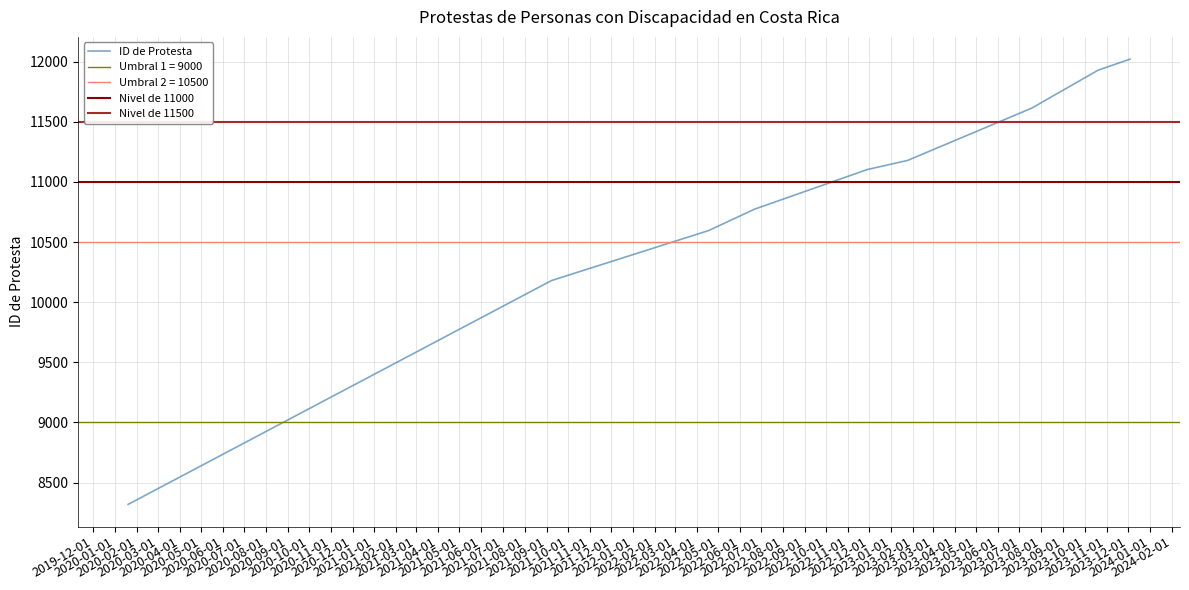

Is it true that the value at 2021-09-08 is 17772?

False